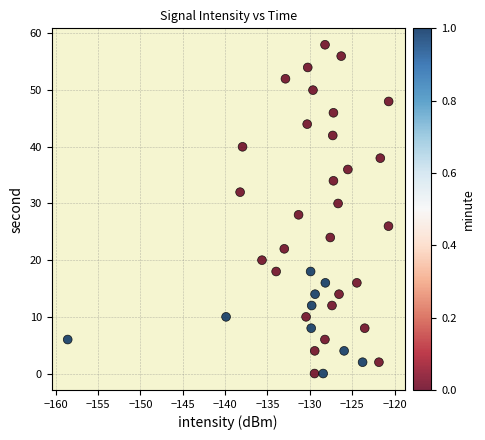

What is the range of Y values (max minus min)?

58